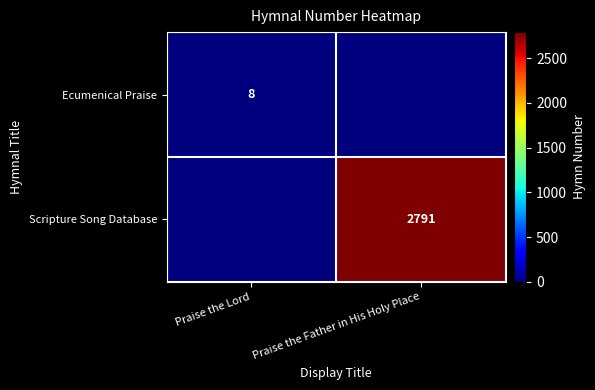

At which category is the sum across all series the highest?

Praise the Father in His Holy Place